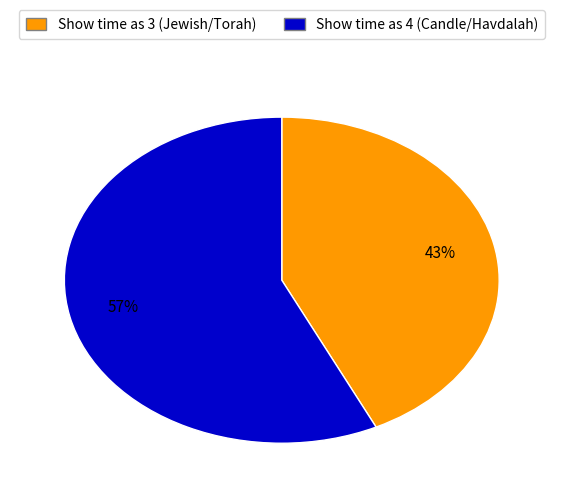

Does any single category account for the majority?

Yes